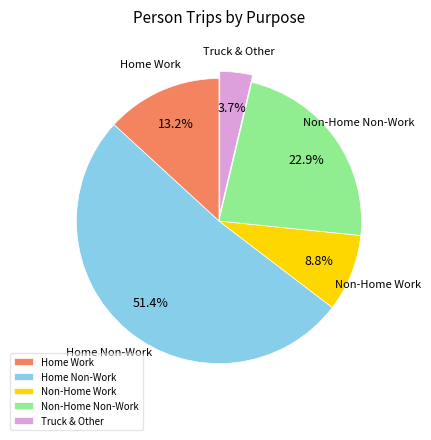

What percentage is NOT represented by Home Work?

86.8%